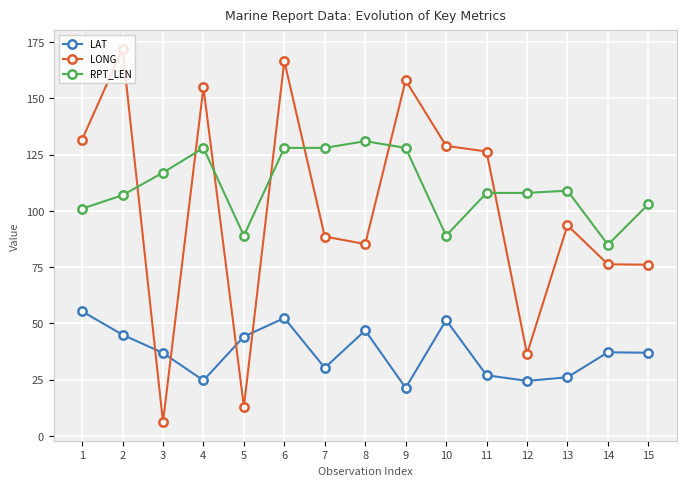

What is the approximate value of LAT at 7?

30.3